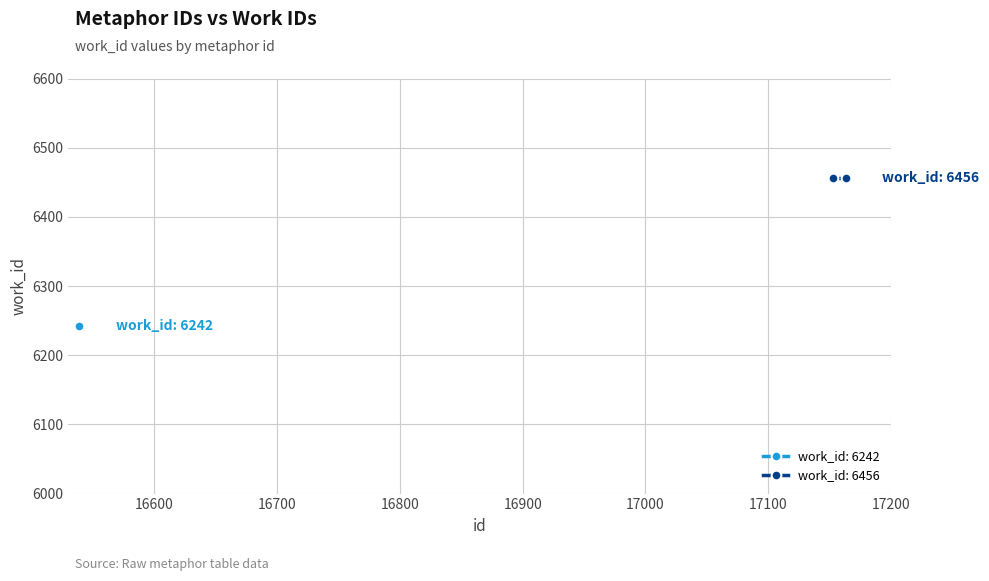

At which label is the value closest to 6349?

16538